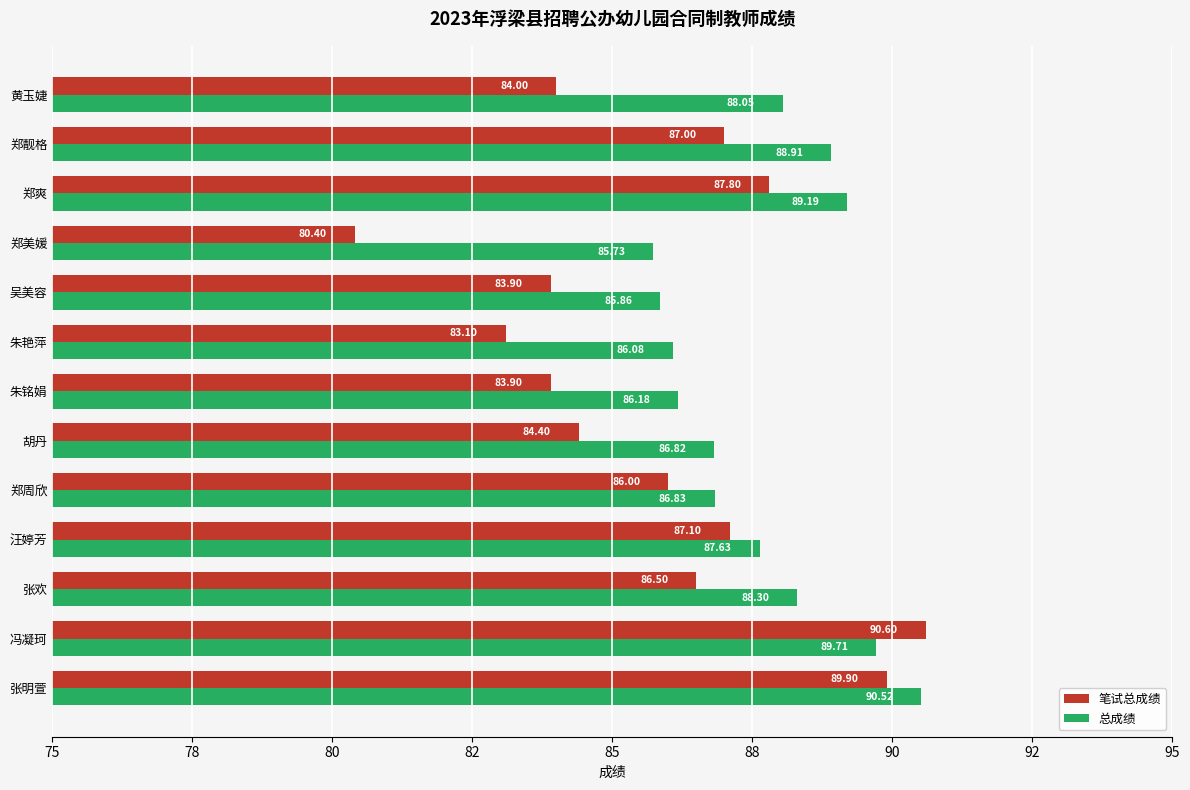

What are all the series names shown in the legend?

笔试总成绩, 总成绩